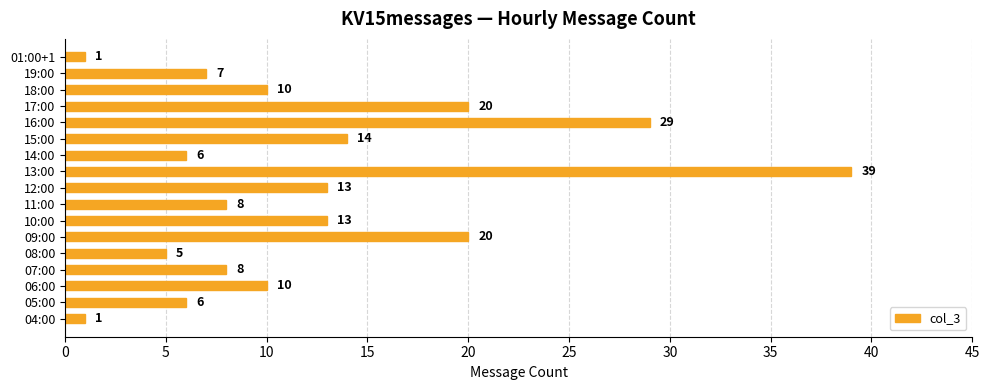

What is the difference between the values at 09:00 and 04:00?

19